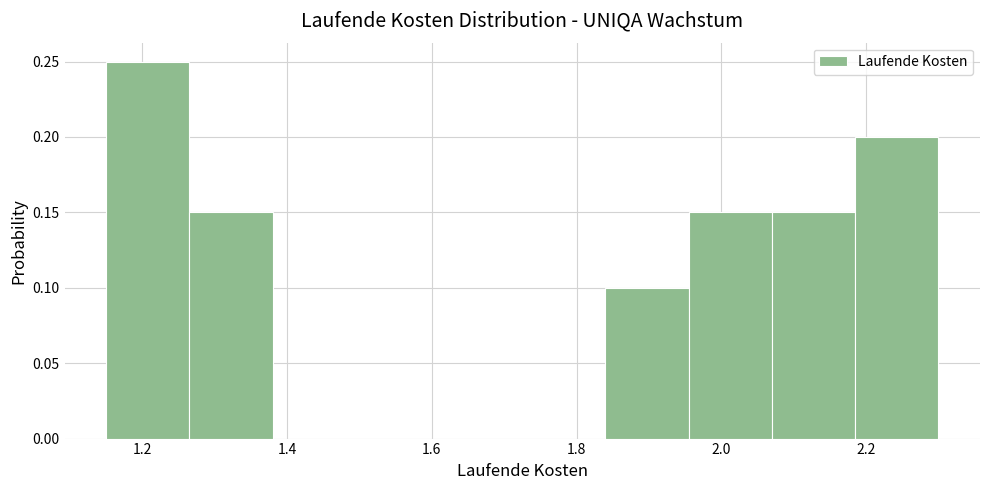

Reading left to right, transcribe this chart: for each bar, give the range it covers on the x-axis and its height. Neither the bar edges nor the heights are printed on the chart, so give them approximately, as read against the axes.

1.150 to 1.265: 0.25
1.265 to 1.380: 0.15
1.380 to 1.495: 0
1.495 to 1.610: 0
1.610 to 1.725: 0
1.725 to 1.840: 0
1.840 to 1.955: 0.10
1.955 to 2.070: 0.15
2.070 to 2.185: 0.15
2.185 to 2.300: 0.20